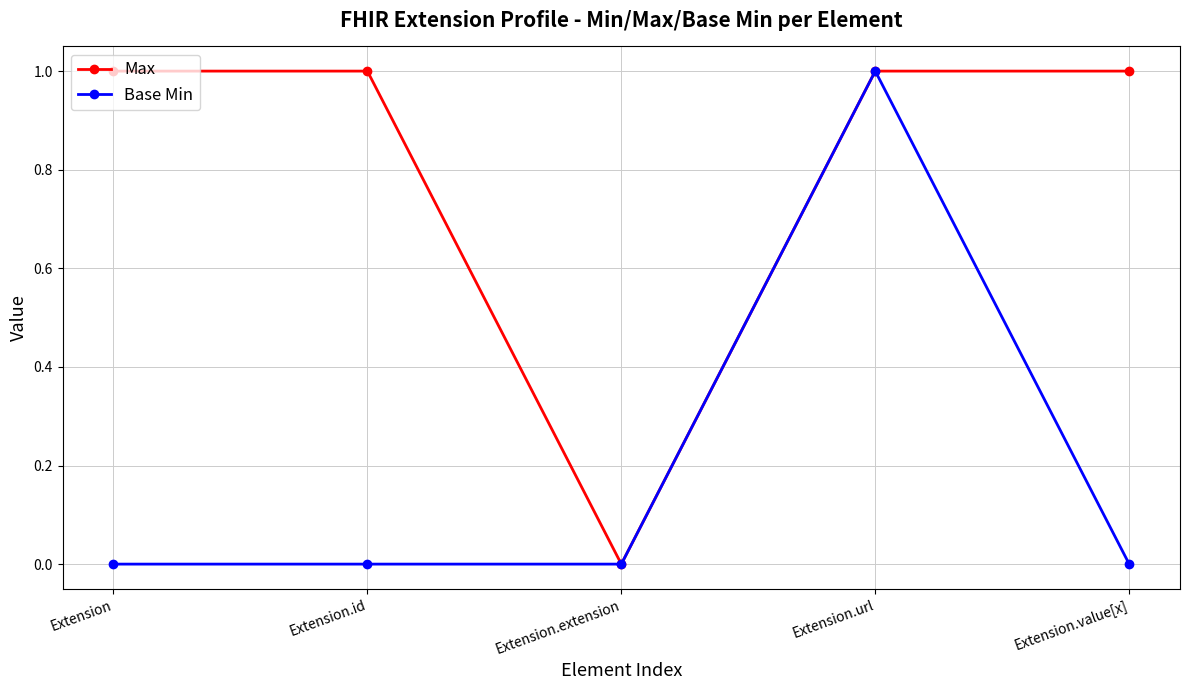

What is the sum of the Max values at Extension and Extension.id?

2